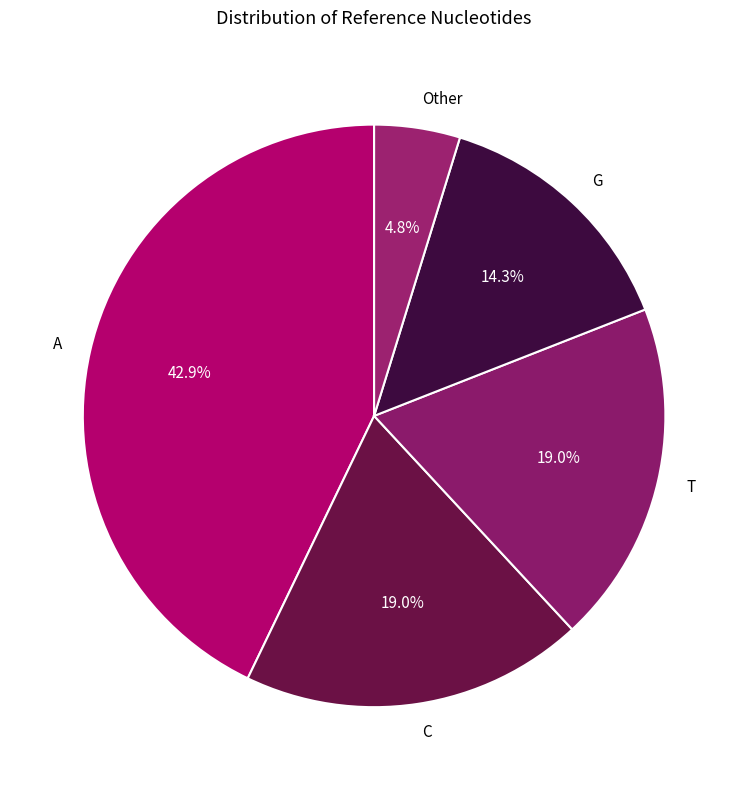

Count the number of slices in the pie.

5